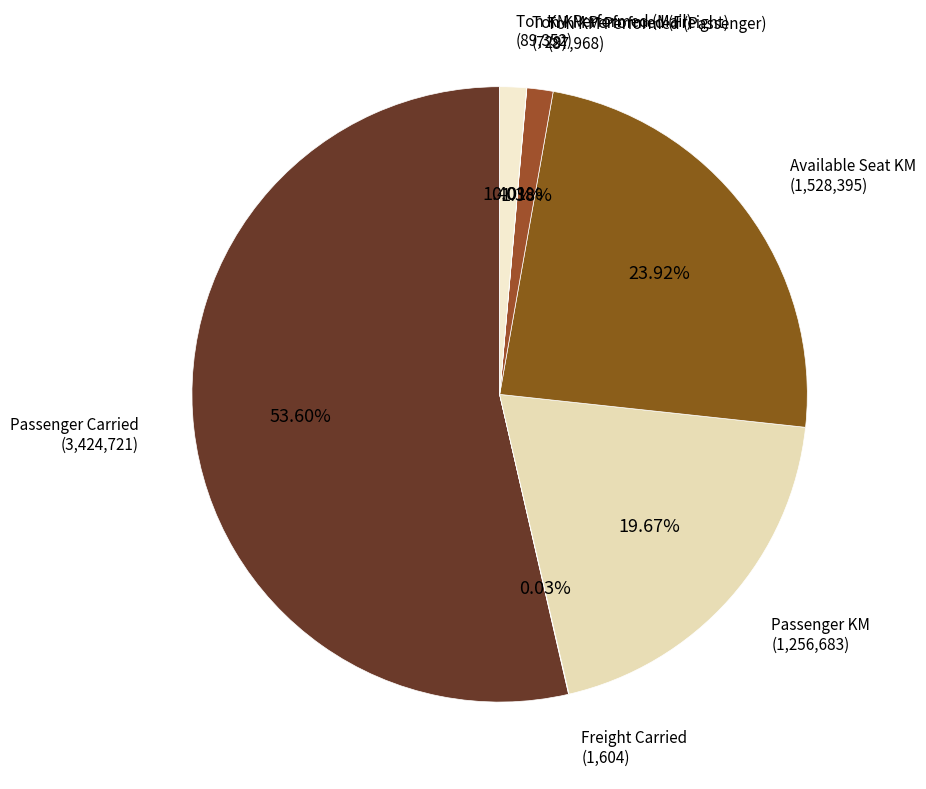

What is the ratio of the value at Available Seat KM to the value at Passenger KM?

1.2